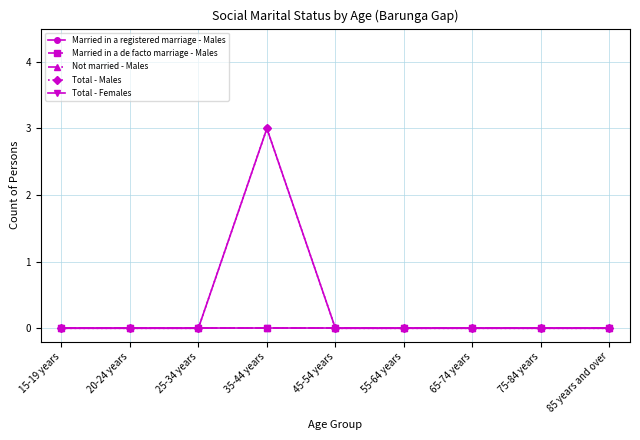

Reading right to left, extract all data points from this chart.

Married in a registered marriage - Males: 0	0	0	0	0	3	0	0	0
Married in a de facto marriage - Males: 0	0	0	0	0	0	0	0	0
Not married - Males: 0	0	0	0	0	0	0	0	0
Total - Males: 0	0	0	0	0	3	0	0	0
Total - Females: 0	0	0	0	0	0	0	0	0